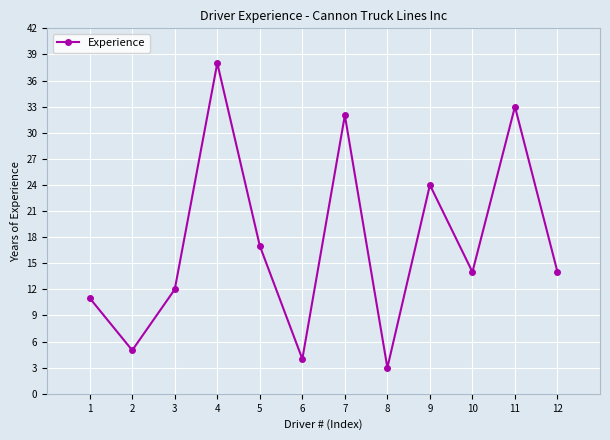

True or false: the data has more than 2 interior local peaks.

True